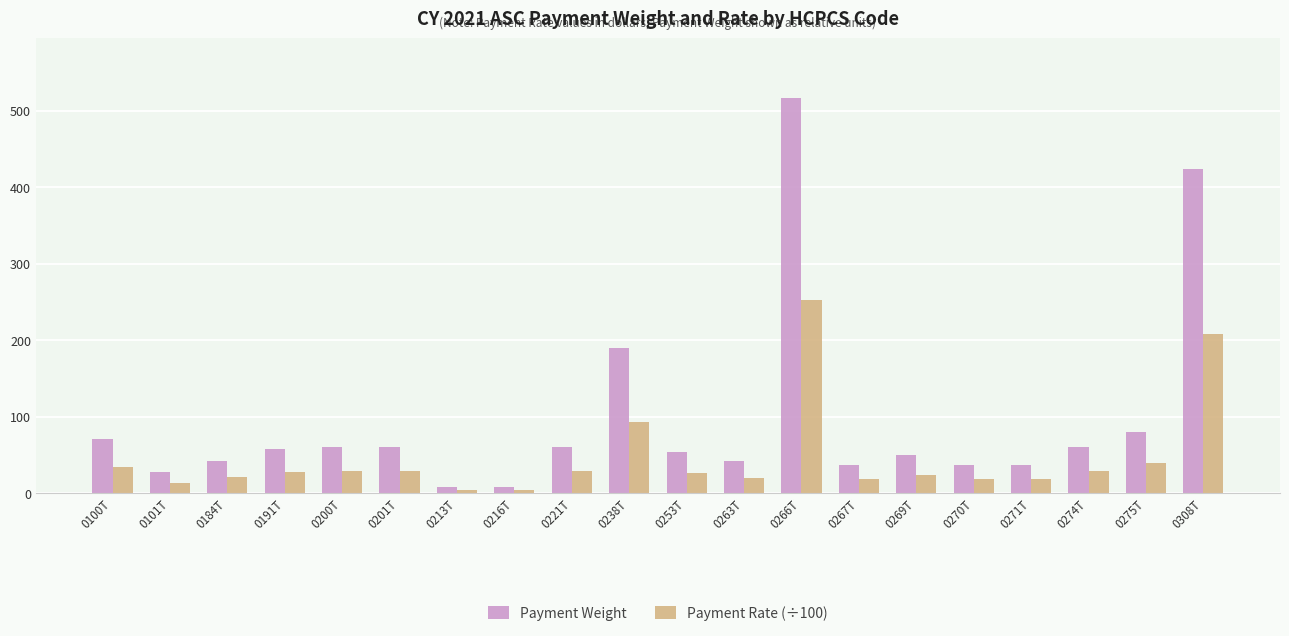

What is the sum of all Payment Rate (÷100) values?

941.2